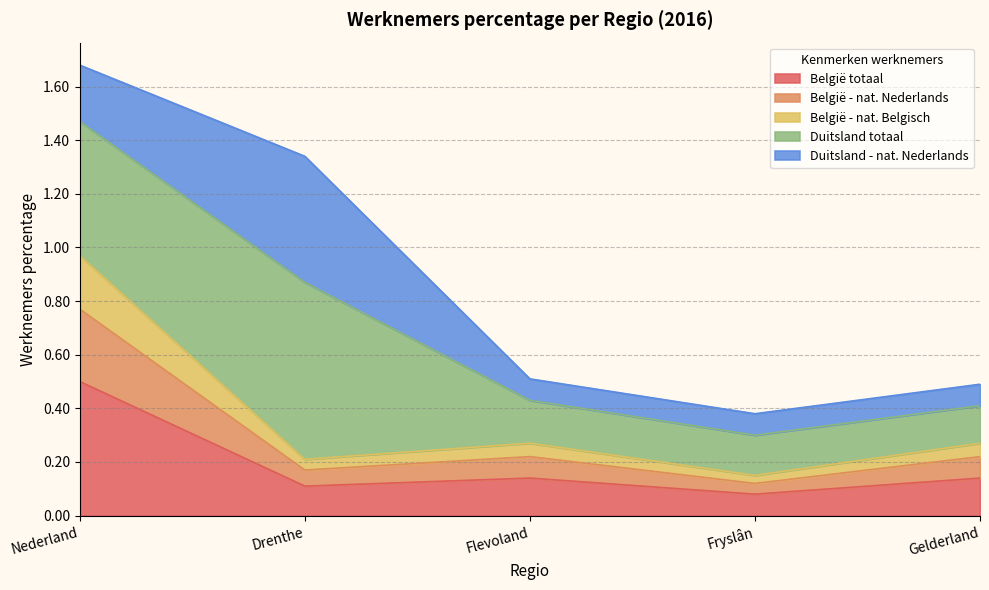

At which category does the chart reach its peak across all series?

Nederland